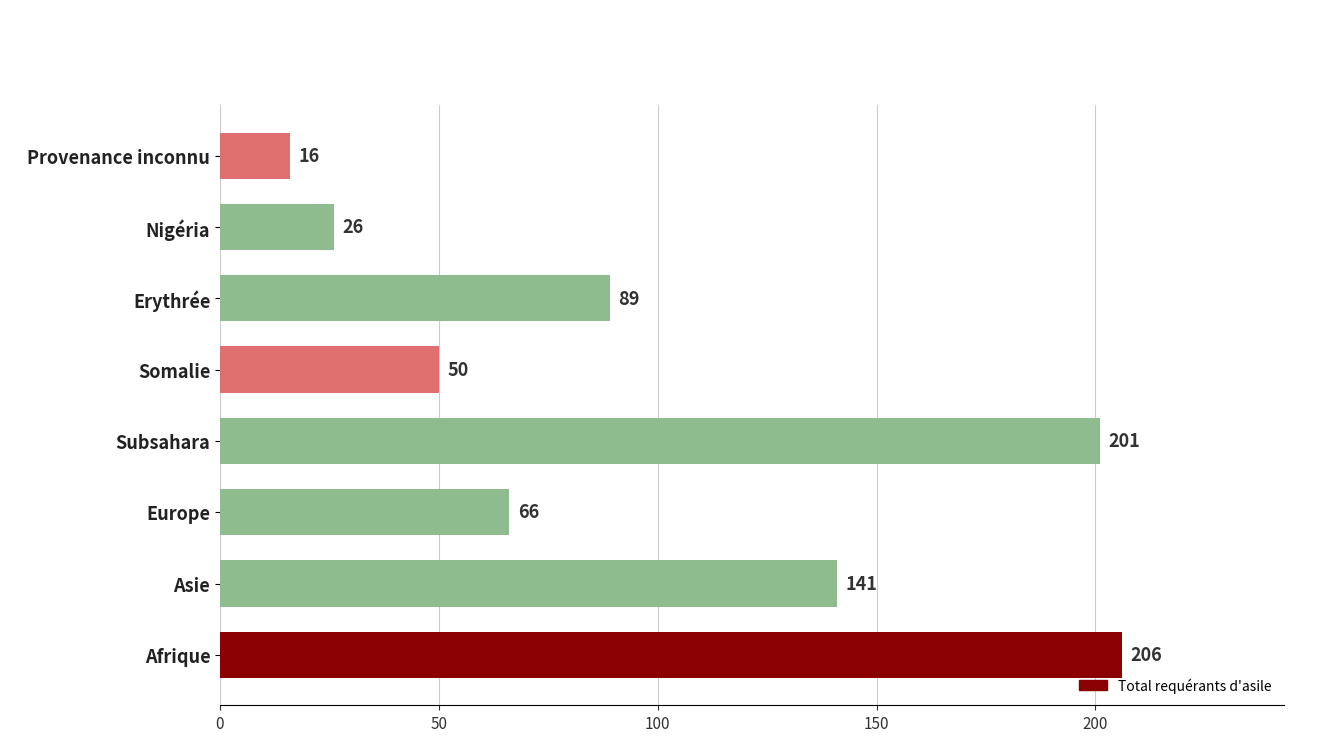

What is the sum of all values?

795